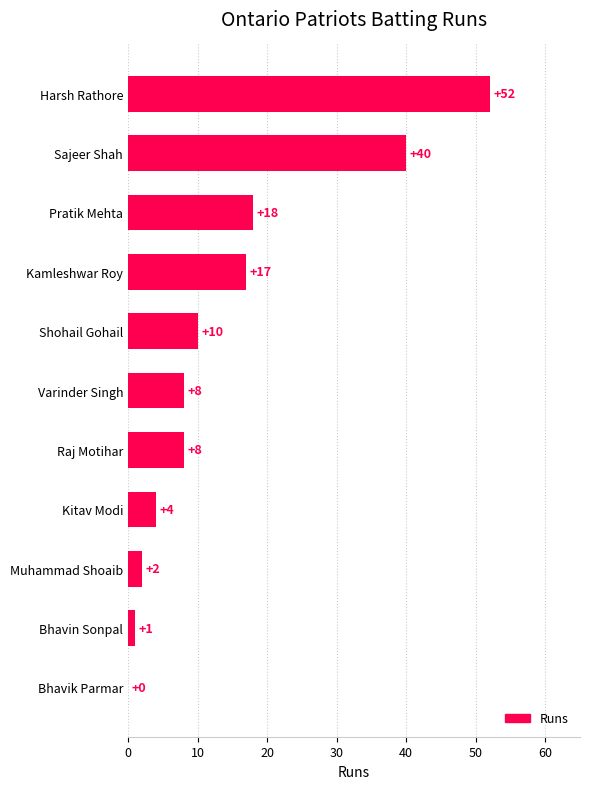

The chart shows a value of 1 at Bhavin Sonpal. True or false?

True